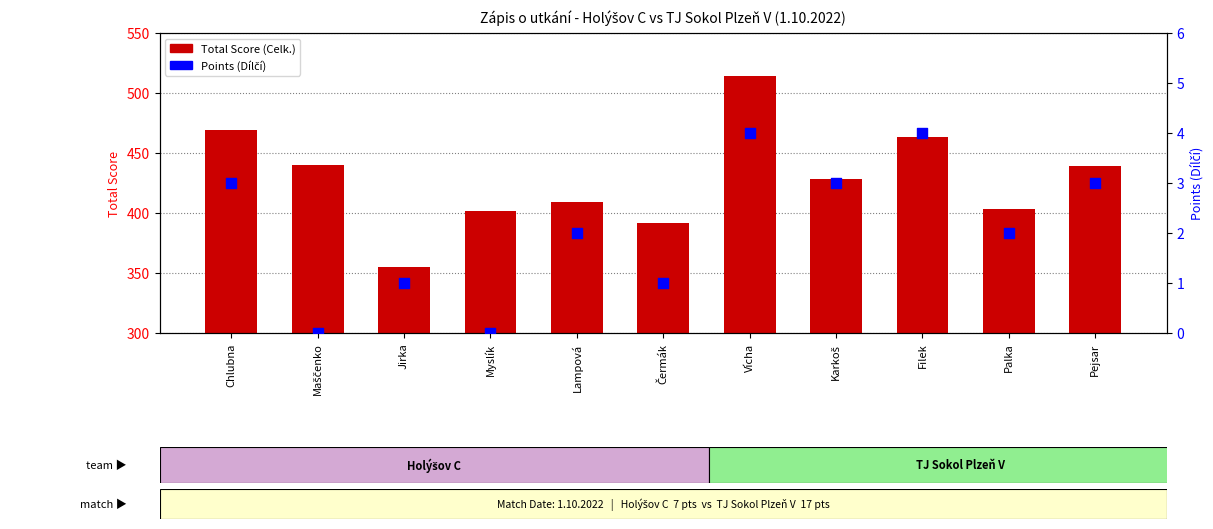

At how many categories does at least one series exceed 467?

2